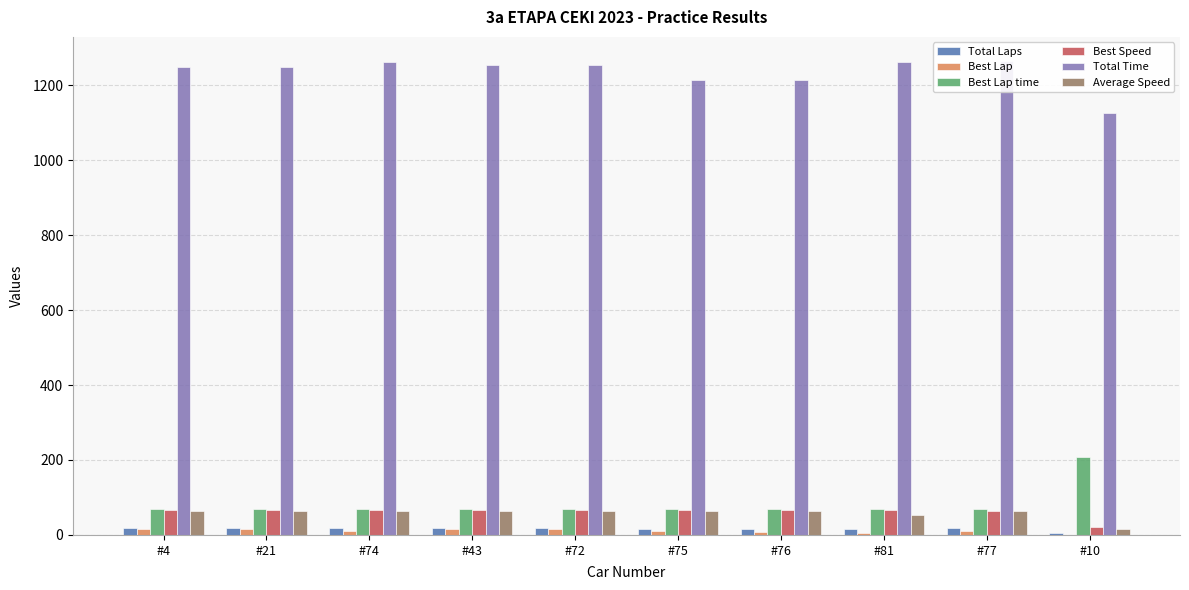

How many values in the Best Lap series are below 11?

5